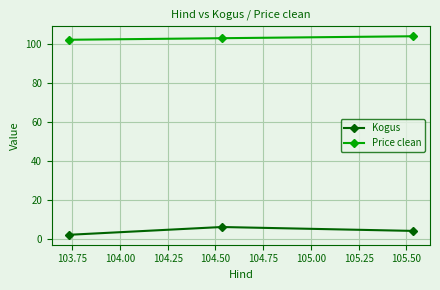

What is the sum of all Kogus values?

12.0